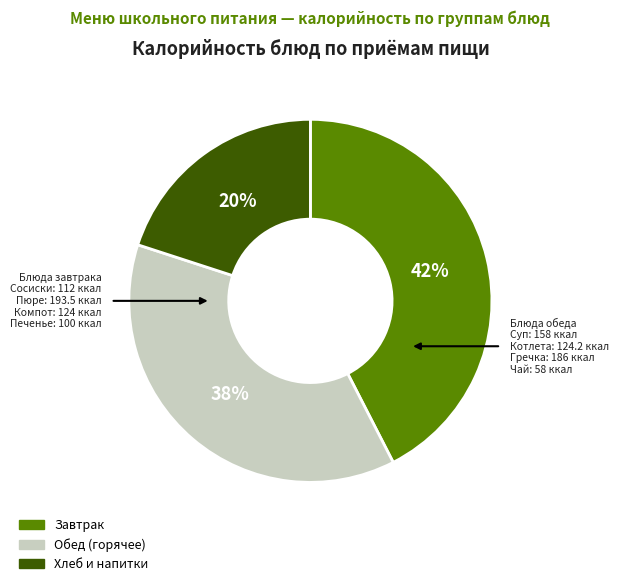

To the nearest percent, what is the difference between the largest and smallest slice percentages?

22%